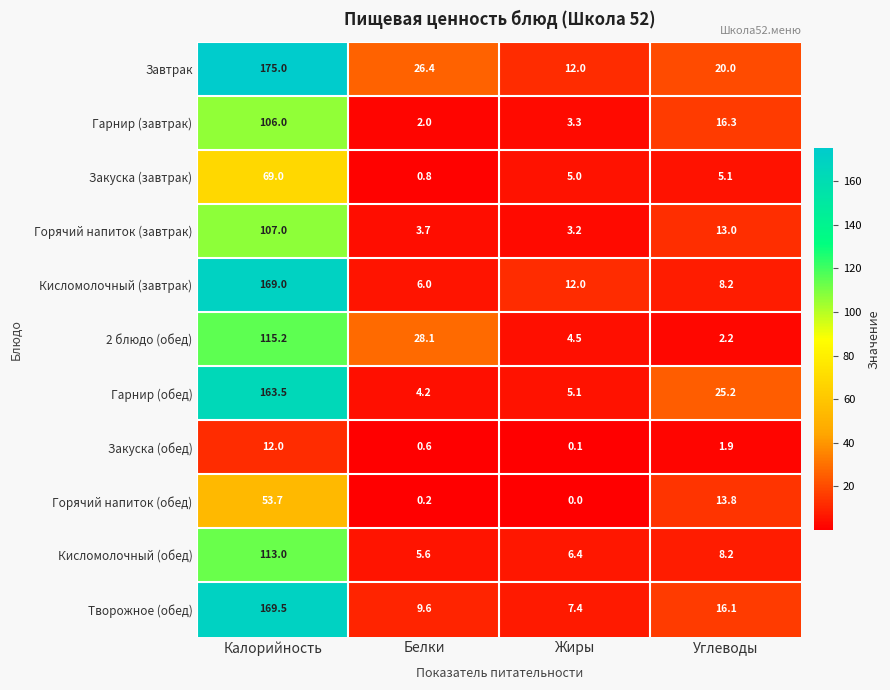

At which label does Гарнир (обед) first exceed 25?

Калорийность